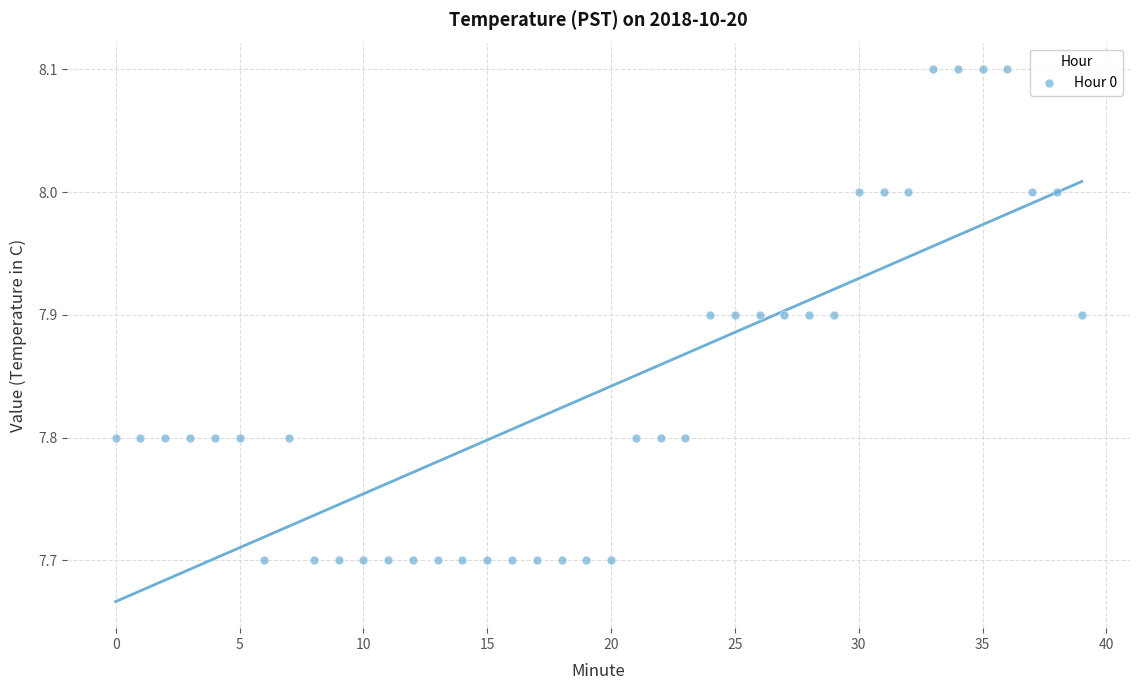

How many data points are displayed?

40